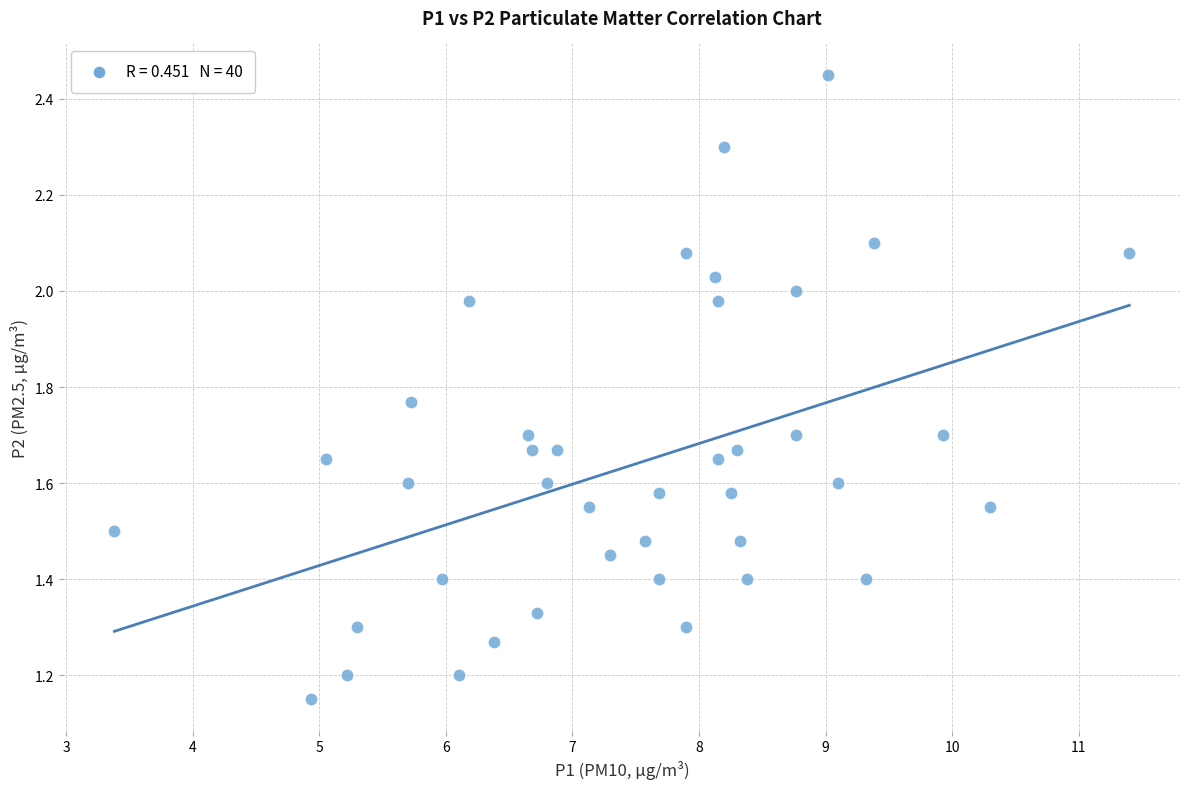

What is the range of X values (max minus min)?

8.0